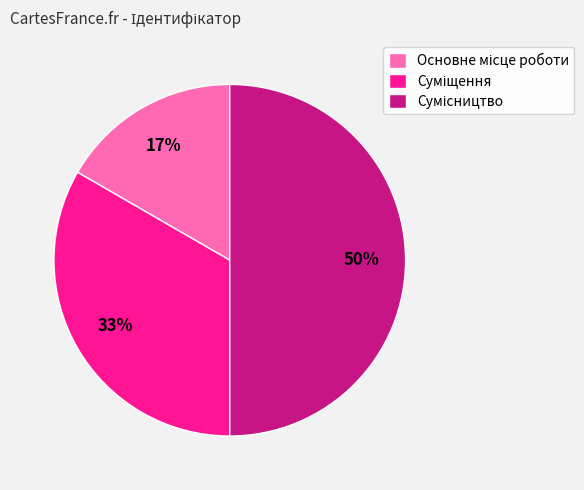

To the nearest percent, what is the difference between the largest and smallest slice percentages?

33%